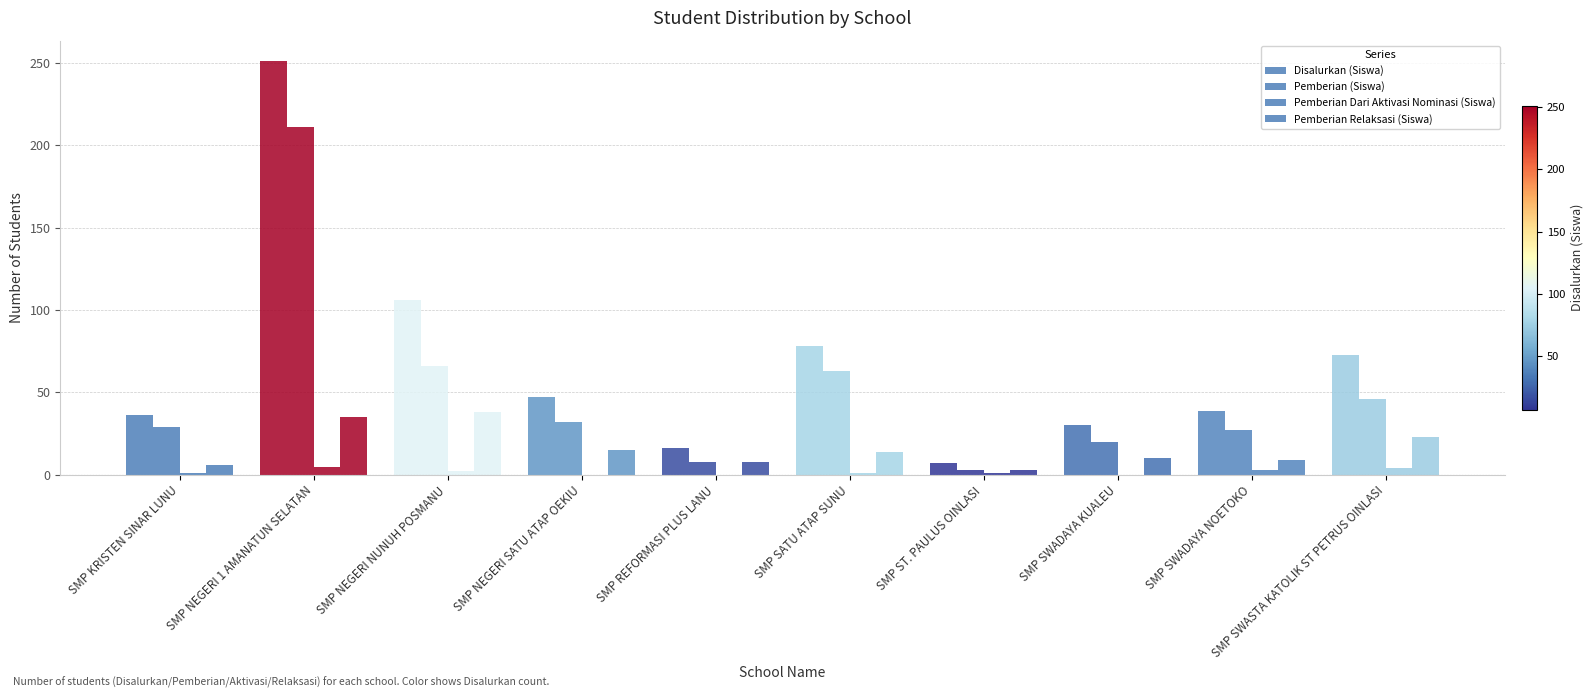

How many data points does each series have?

10